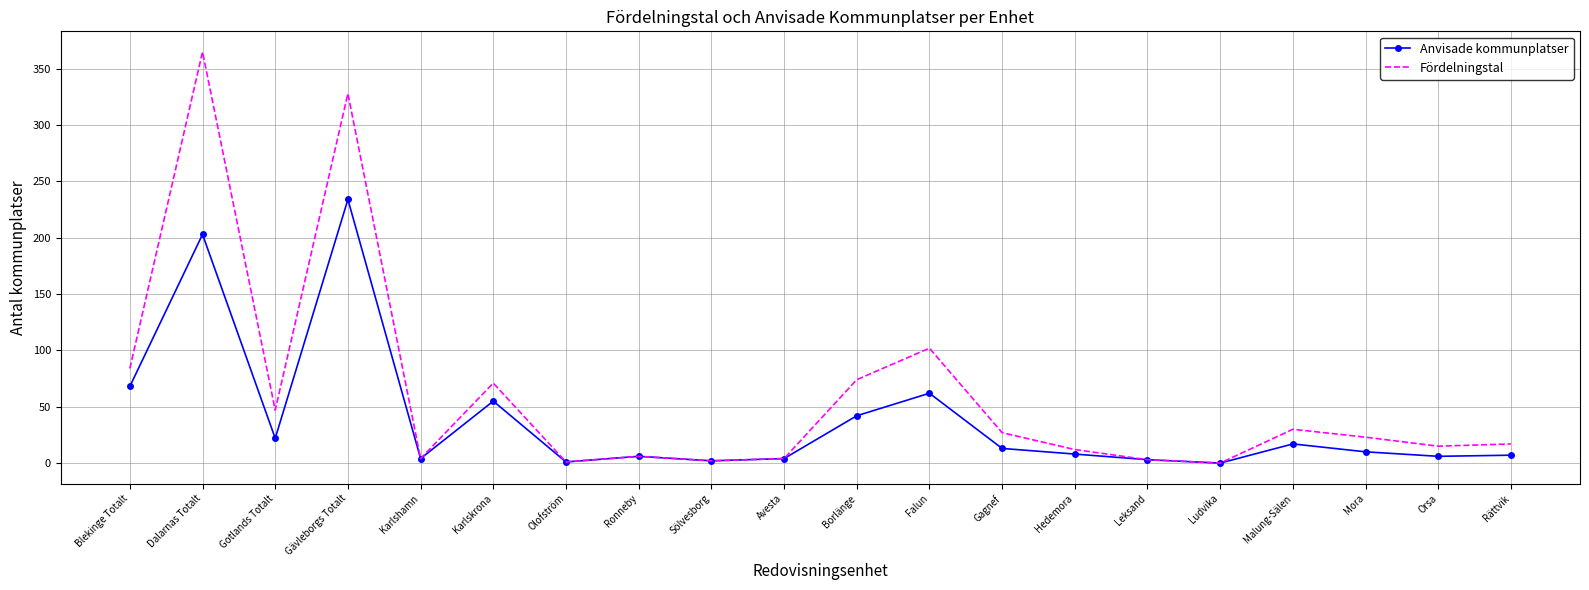

At which category does Fördelningstal reach its first local peak?

Dalarnas Totalt